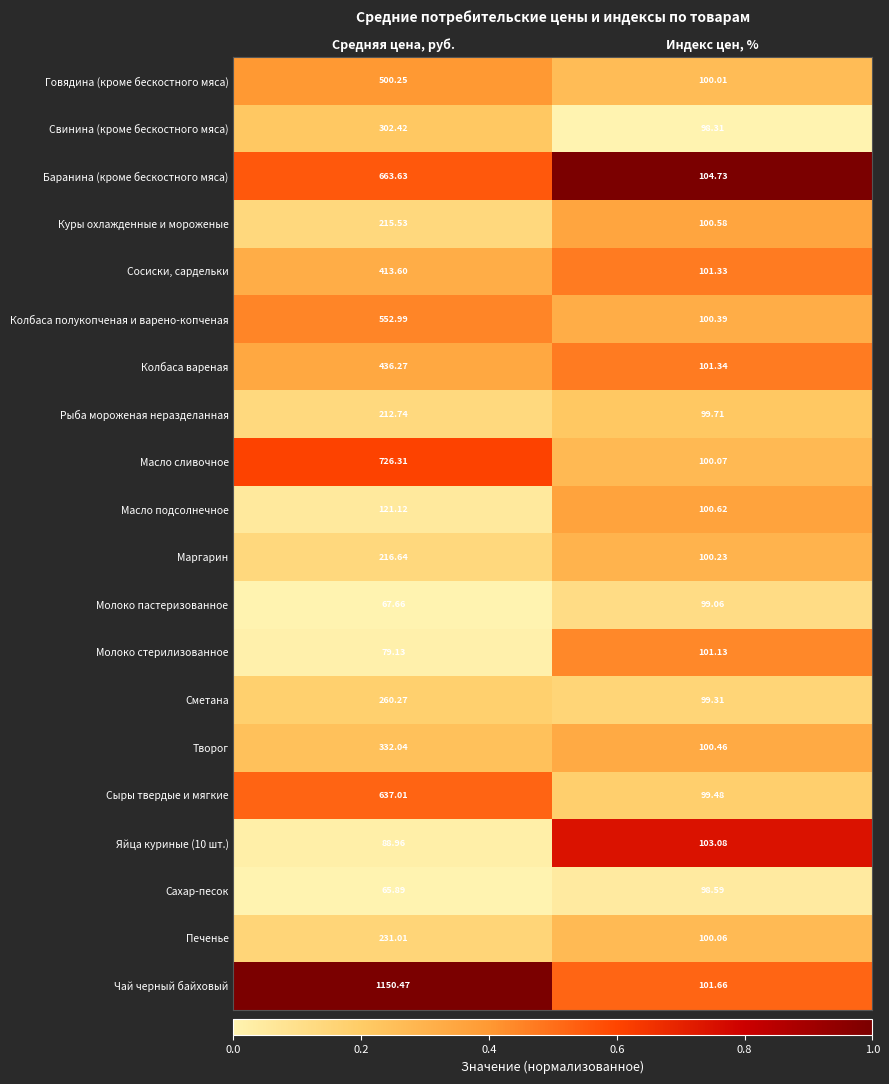

Where is Сыры твердые и мягкие nearest to the value 368?

Индекс цен, %